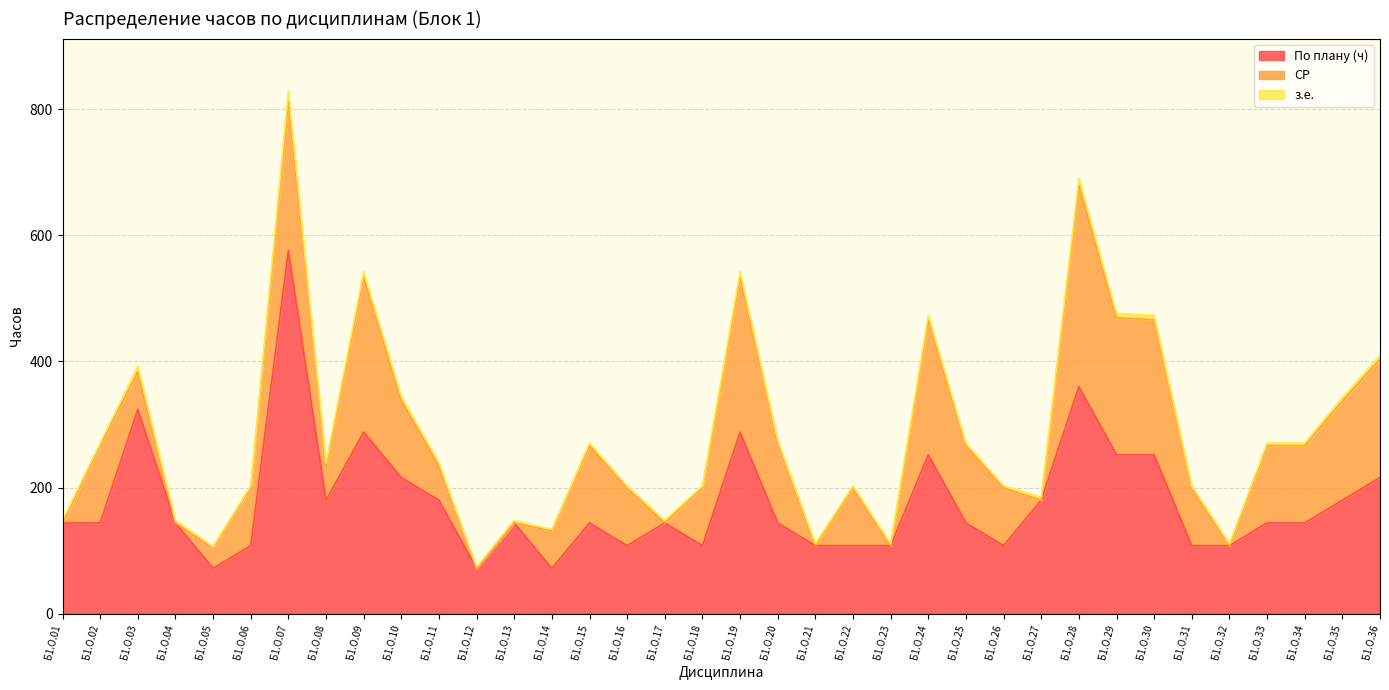

What is the sum of the По плану (ч) values at Б1.О.23 and Б1.О.29?

360.0